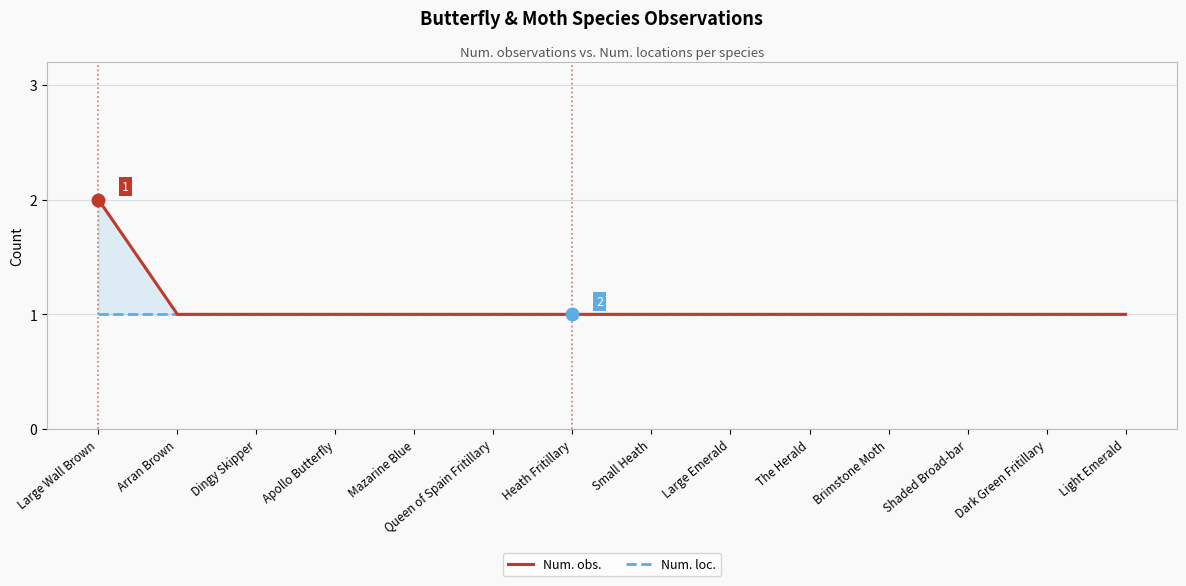

True or false: Num. obs. and Num. loc. intersect in this chart.

False